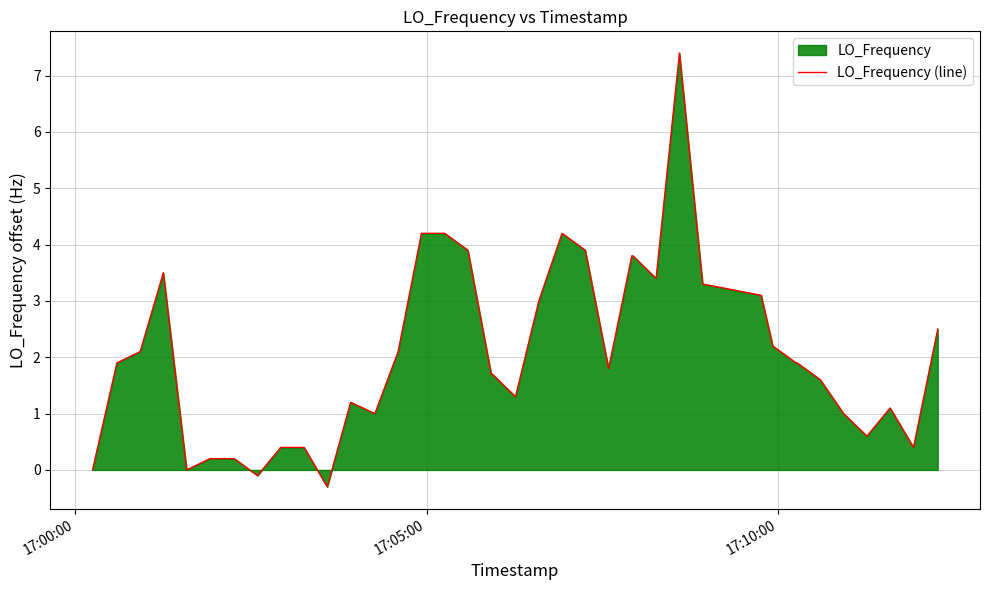

What is the maximum value shown in the chart?

7.4